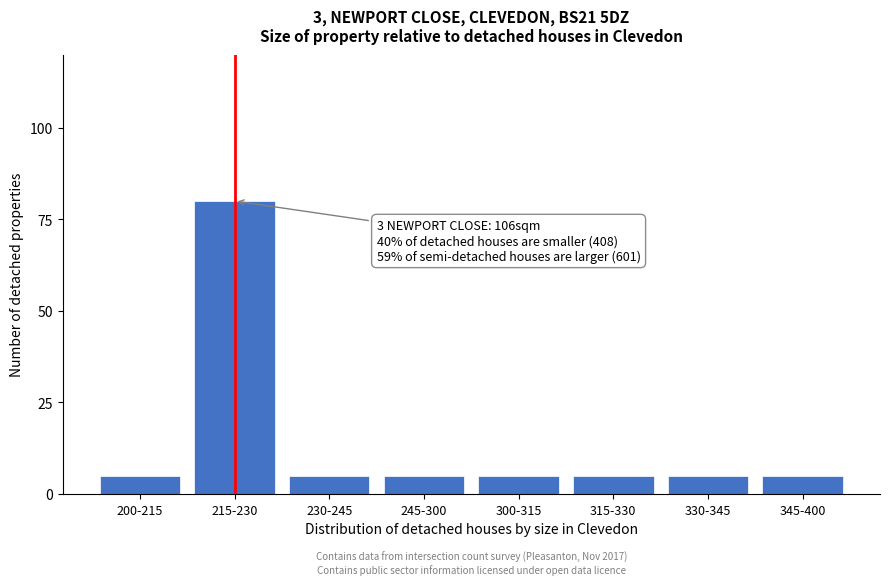

Reading left to right, list all the values displayed in this chart.

5	80	5	5	5	5	5	5